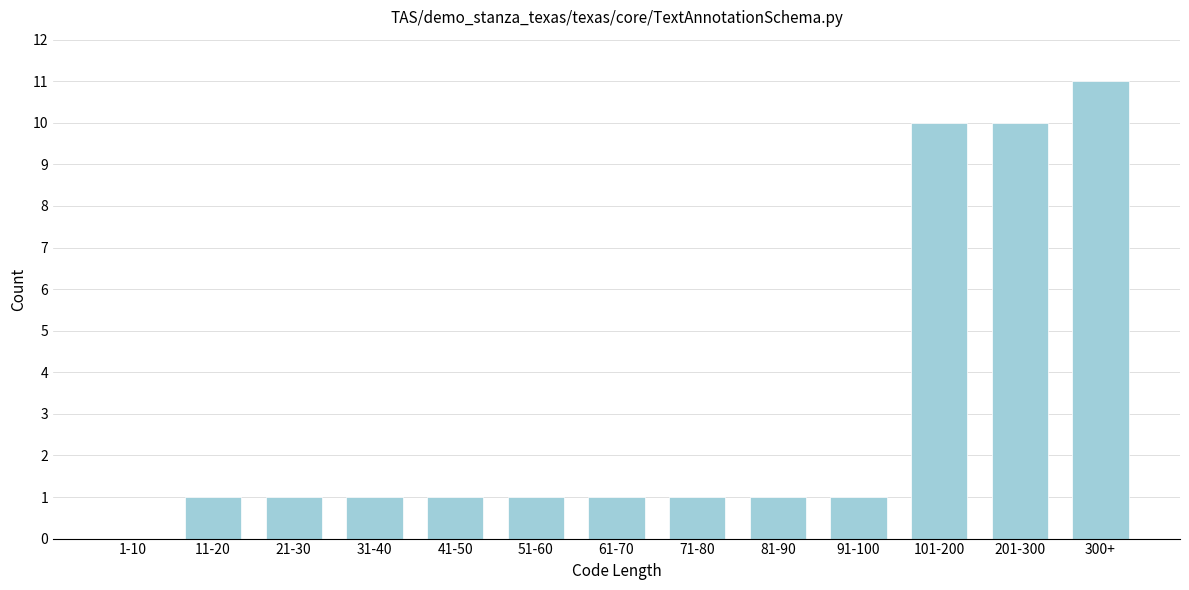

Reading right to left, transcribe all the data shown in this chart.

300+=11	201-300=10	101-200=10	91-100=1	81-90=1	71-80=1	61-70=1	51-60=1	41-50=1	31-40=1	21-30=1	11-20=1	1-10=0